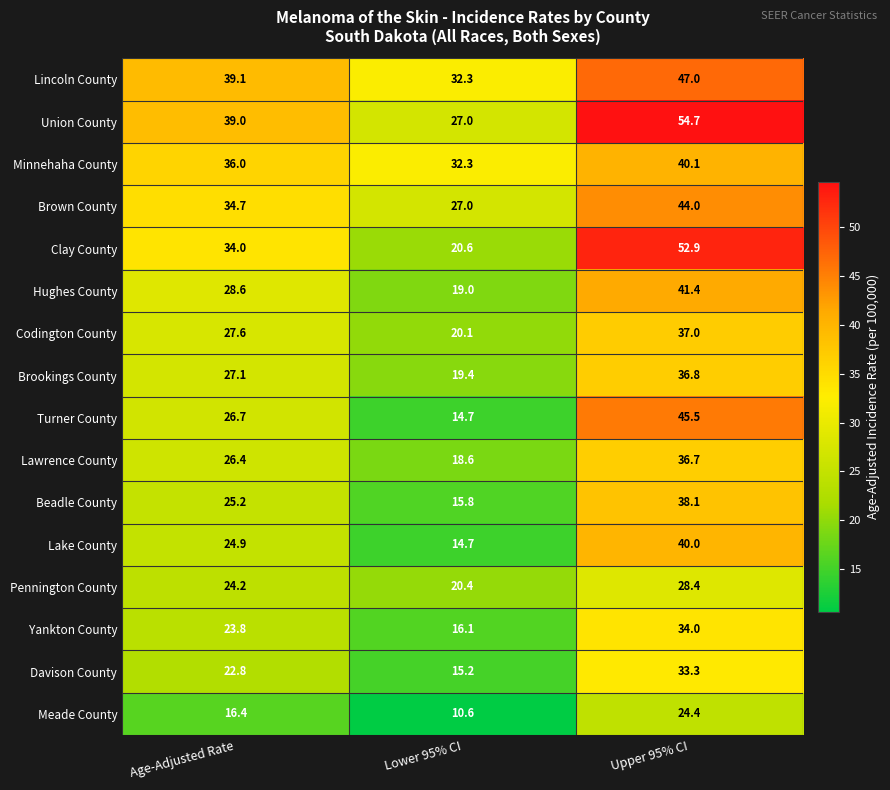

At which category is the sum across all series the highest?

Upper 95% CI